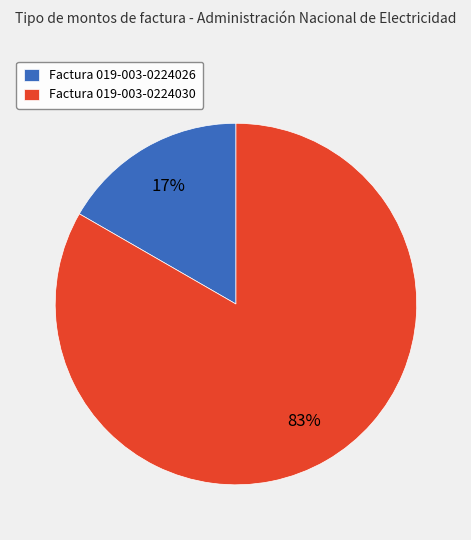

Rank the categories by value from highest to lowest.

Factura 019-003-0224030, Factura 019-003-0224026